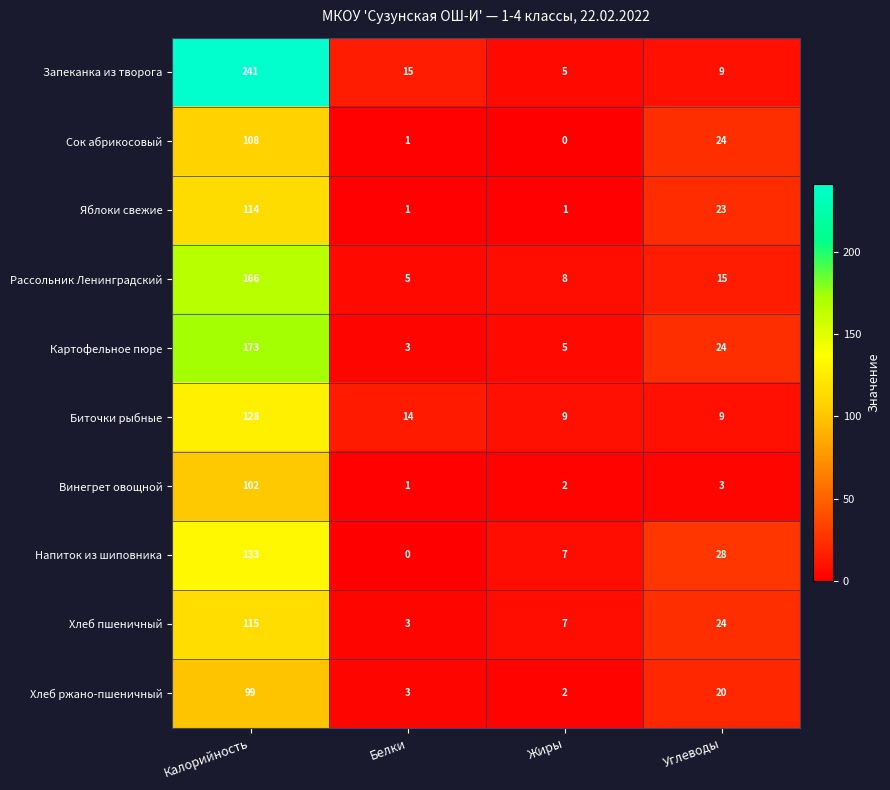

The value of Рассольник Ленинградский at Белки is 5. True or false?

True